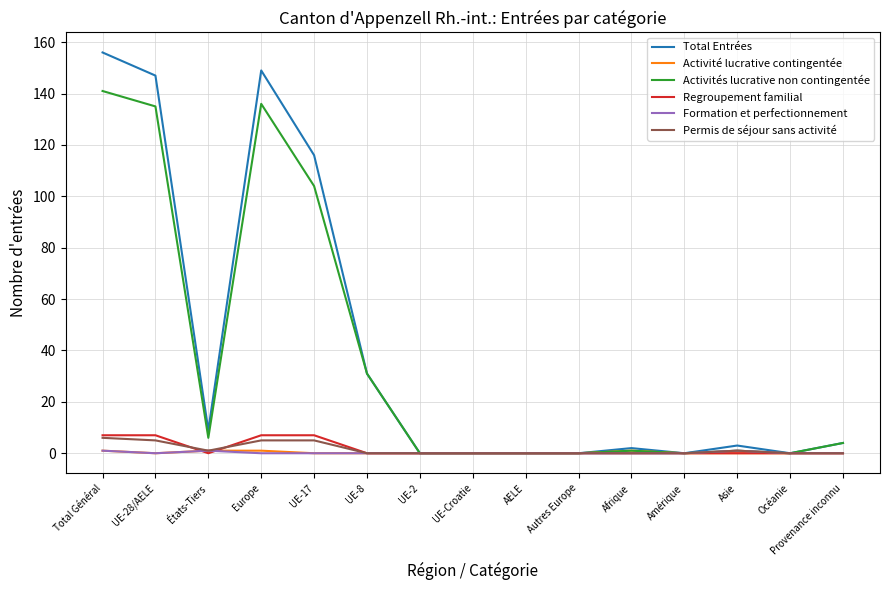

Where is the first local maximum for Activités lucrative non contingentée?

Europe